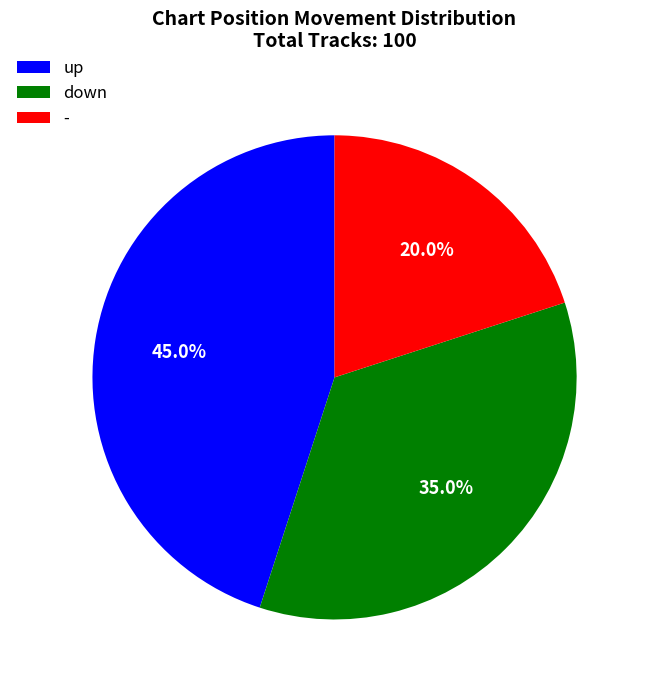

Do - and up together represent more than half of the pie?

Yes